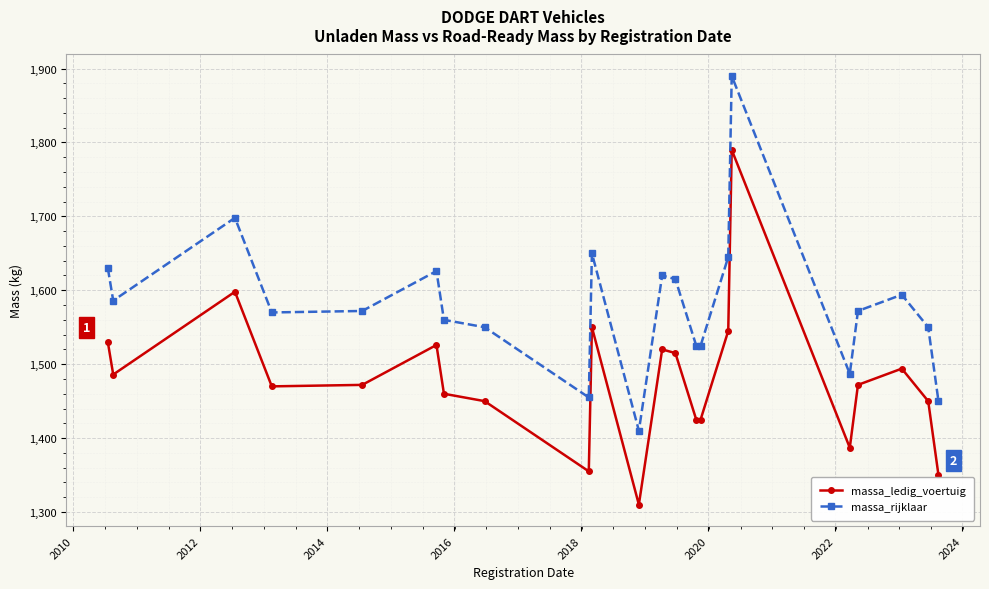

Which series has the largest total across all categories?

massa_rijklaar